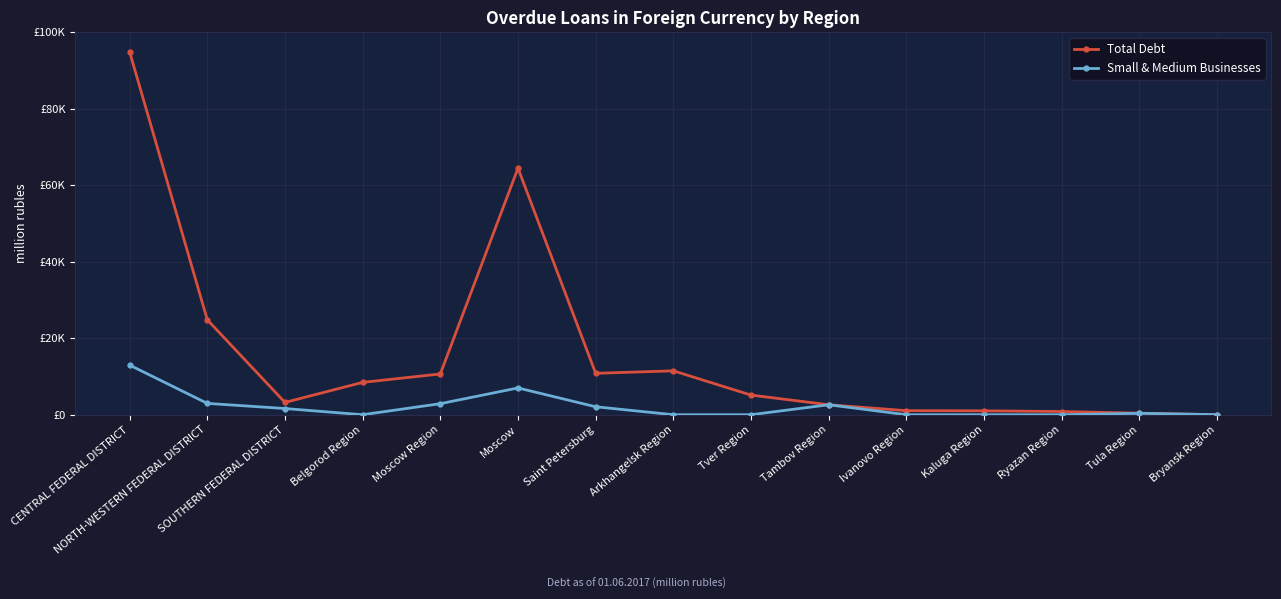

In Small & Medium Businesses, how many points are lower than both neighbors (excluding endpoints)?

1